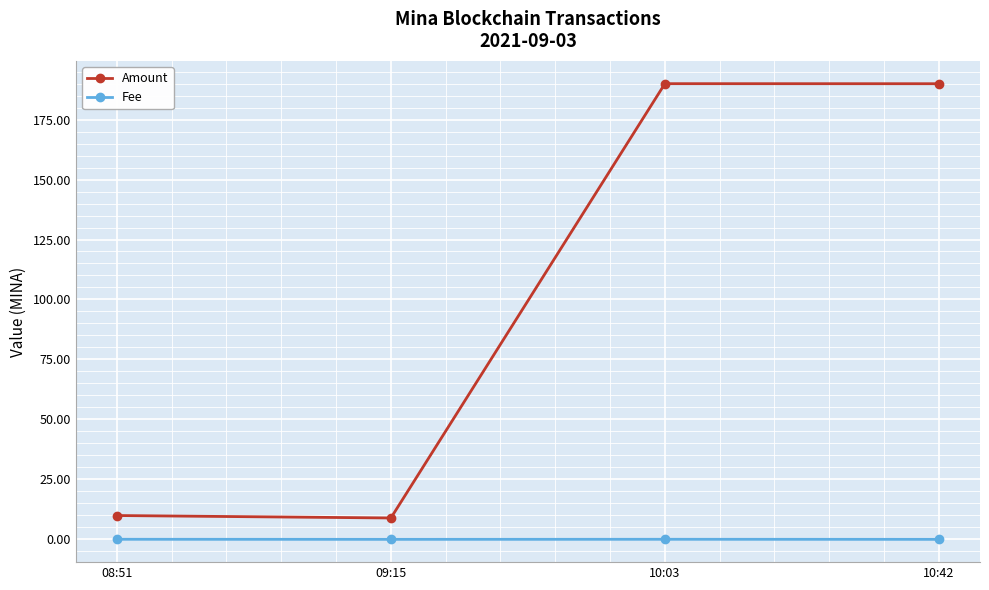

True or false: Amount has a value of 2.4 at 09:15.

False